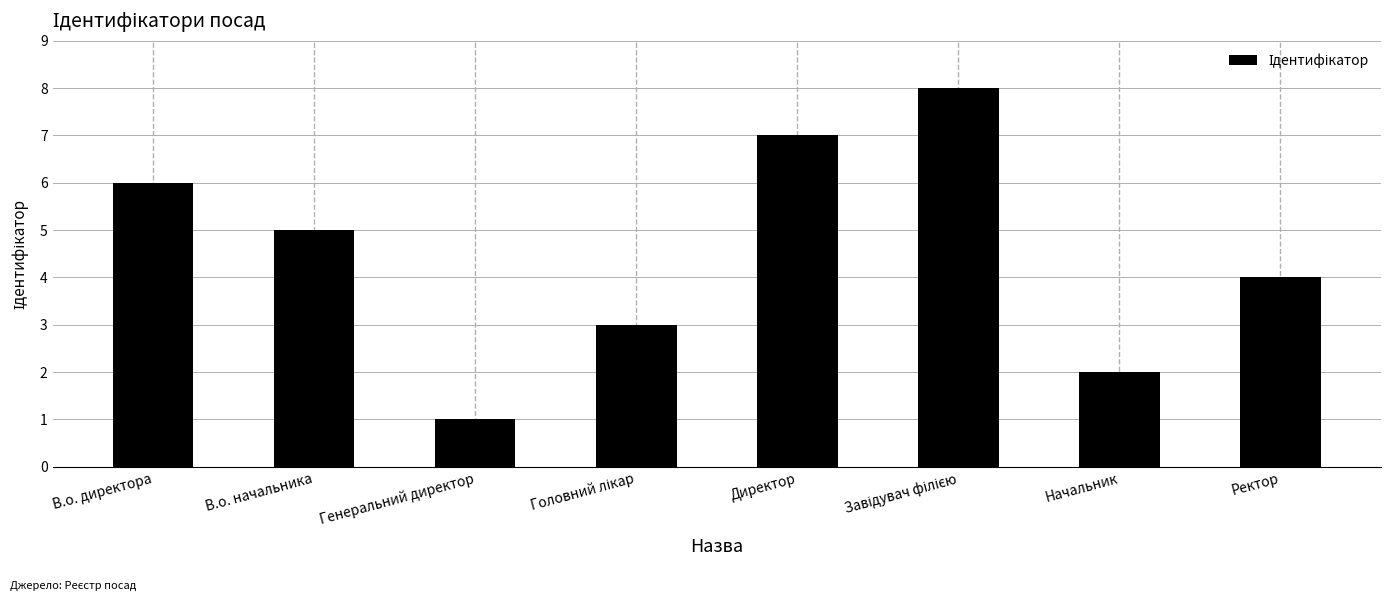

The chart shows a value of 1 at Начальник. True or false?

False